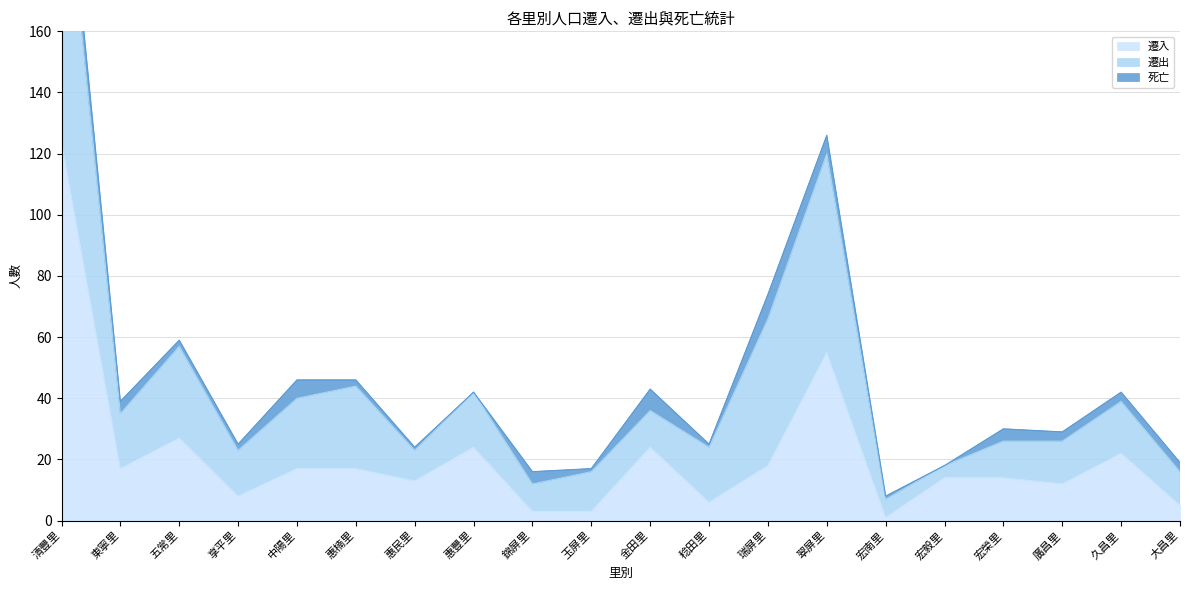

Reading left to right, list all the values displayed in this chart.

遷入: 清豐里=124	東寧里=17	五常里=27	享平里=8	中陽里=17	惠楠里=17	惠民里=13	惠豐里=24	錦屏里=3	玉屏里=3	金田里=24	稔田里=6	瑞屏里=18	翠屏里=55	宏南里=1	宏毅里=14	宏榮里=14	廣昌里=12	久昌里=22	大昌里=5
遷出: 清豐里=101	東寧里=18	五常里=30	享平里=15	中陽里=23	惠楠里=27	惠民里=10	惠豐里=18	錦屏里=9	玉屏里=13	金田里=12	稔田里=18	瑞屏里=48	翠屏里=65	宏南里=6	宏毅里=4	宏榮里=12	廣昌里=14	久昌里=17	大昌里=11
死亡: 清豐里=9	東寧里=4	五常里=2	享平里=2	中陽里=6	惠楠里=2	惠民里=1	惠豐里=0	錦屏里=4	玉屏里=1	金田里=7	稔田里=1	瑞屏里=8	翠屏里=6	宏南里=1	宏毅里=0	宏榮里=4	廣昌里=3	久昌里=3	大昌里=3